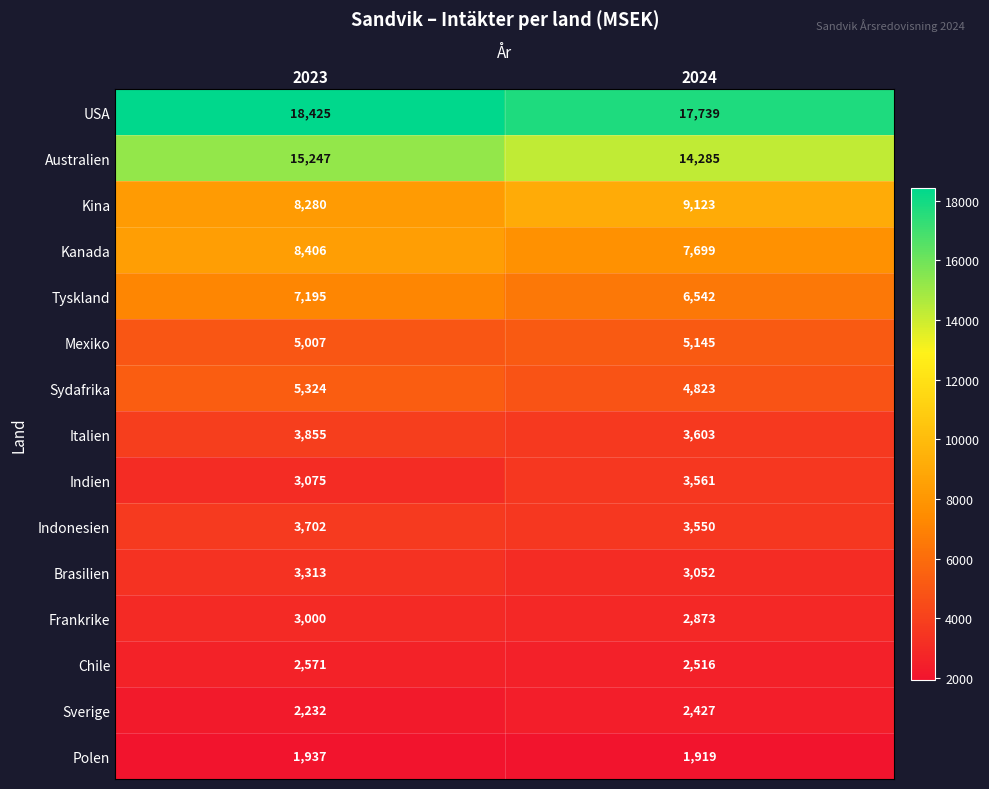

What is the spread (max minus min) of values at 2024?

15820